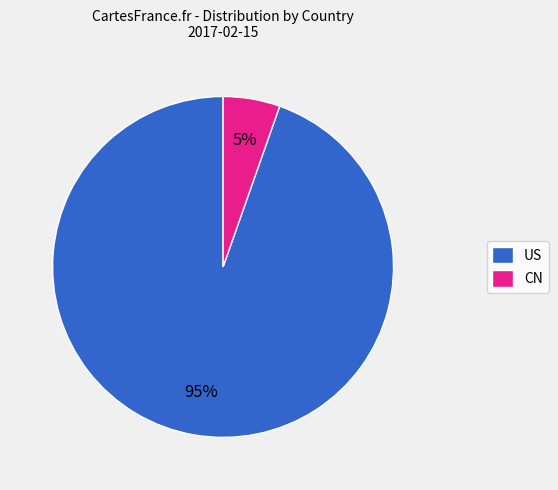

Count the number of slices in the pie.

2